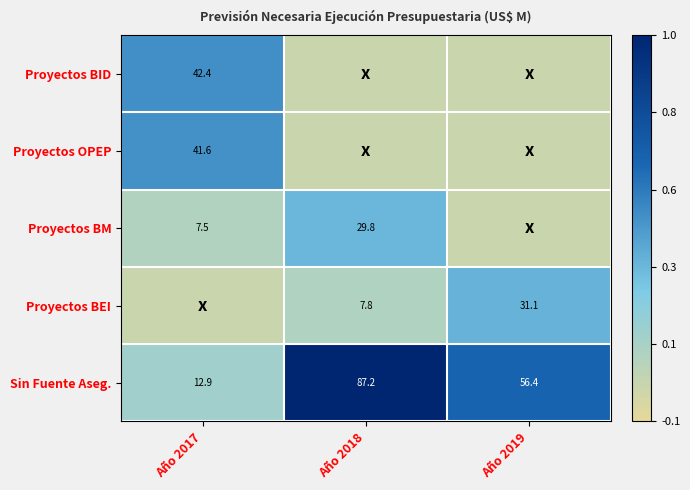

Where is Sin Fuente Aseg. nearest to the value 50?

Año 2019